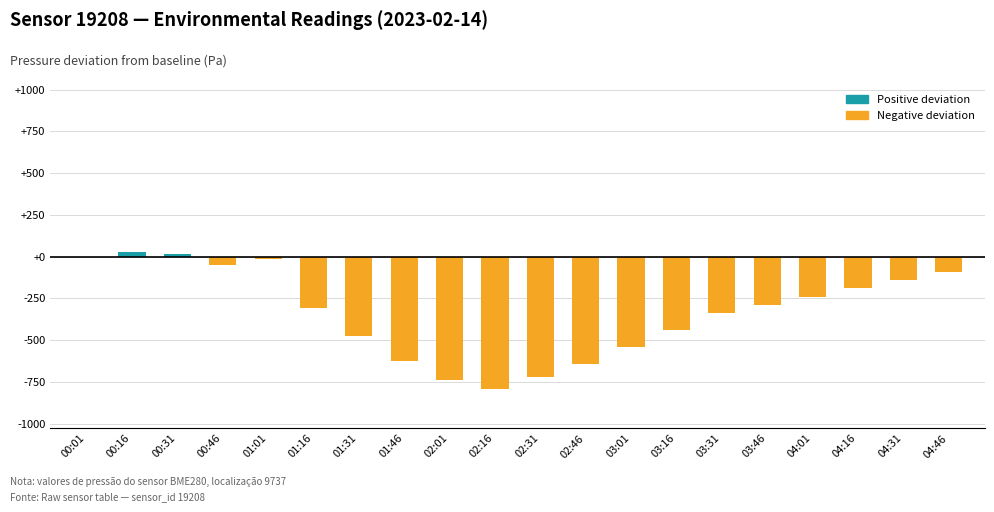

The value of Negative deviation at 03:01 is -167.8. True or false?

False